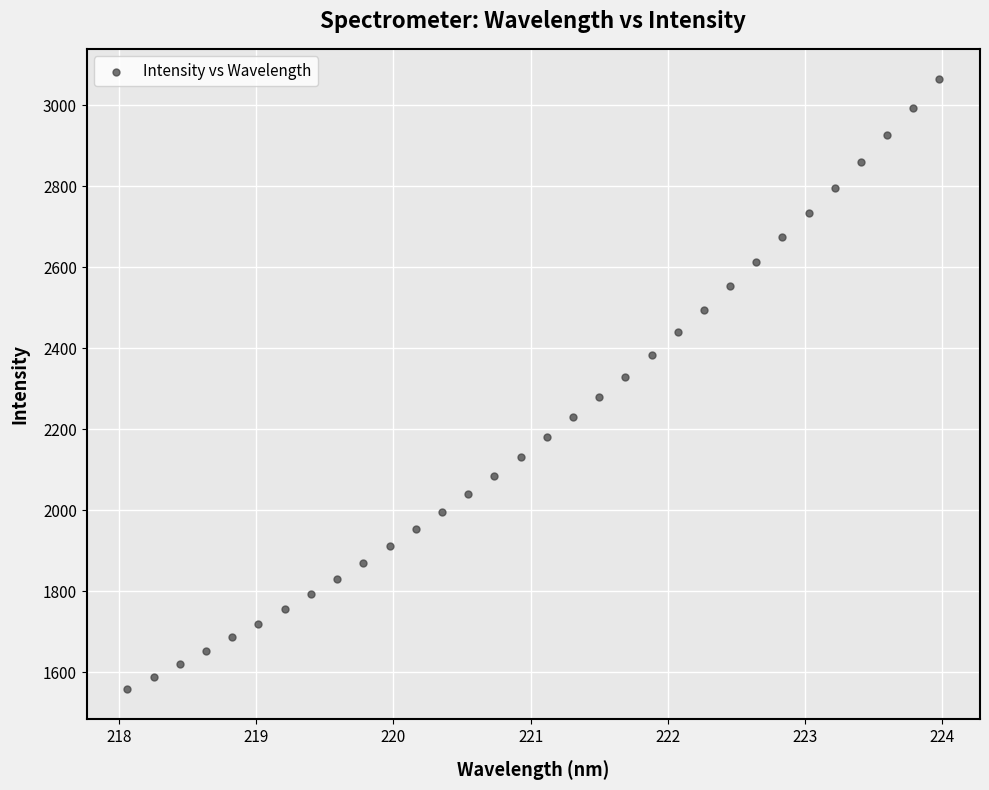

What is the range of X values (max minus min)?

5.9